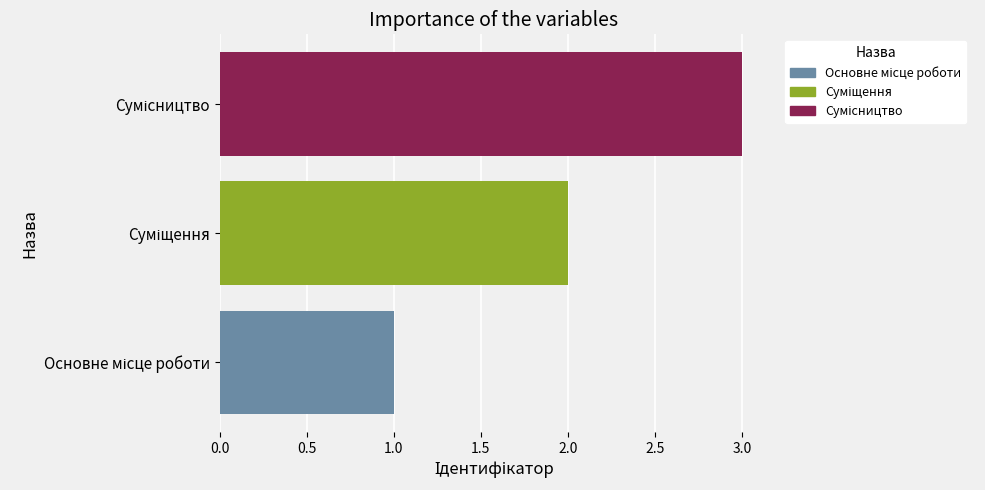

What is the sum of all values?

6